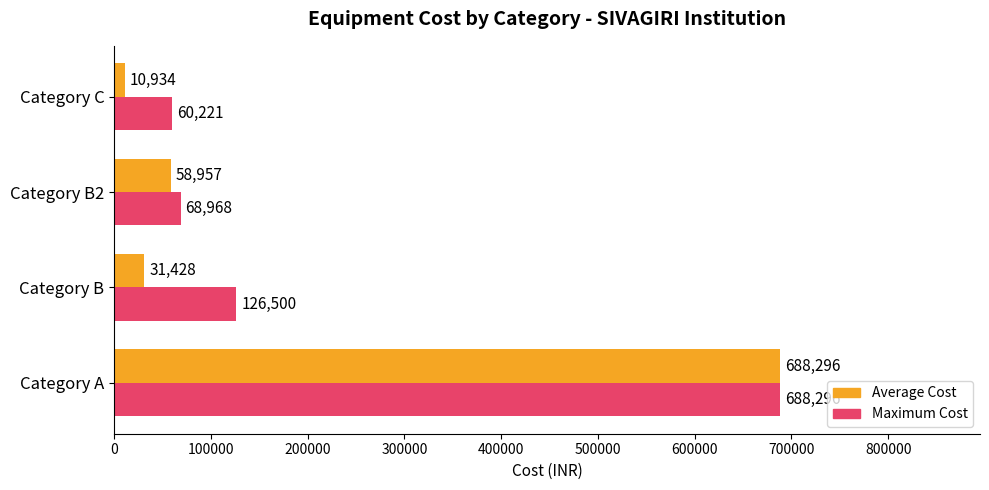

At which category does the chart reach its minimum across all series?

Category C